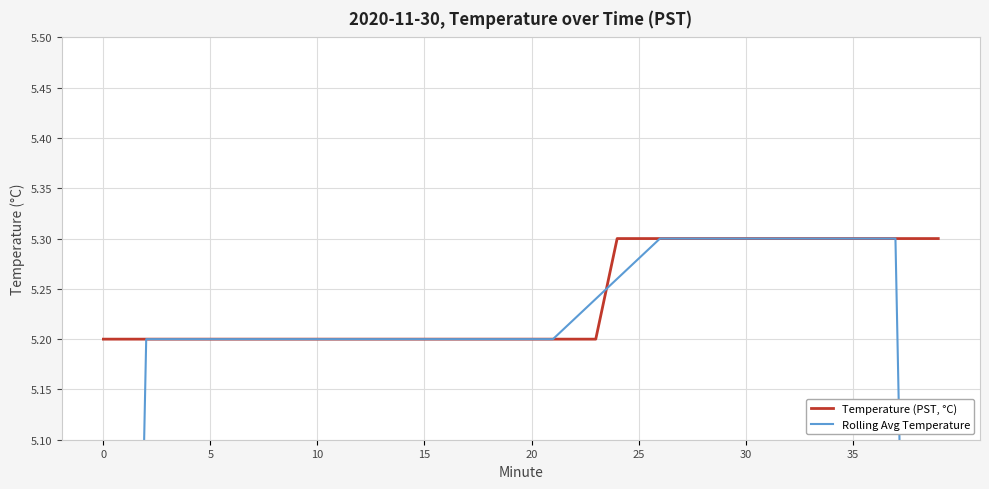

Which has a higher value, 35 or 22?

35